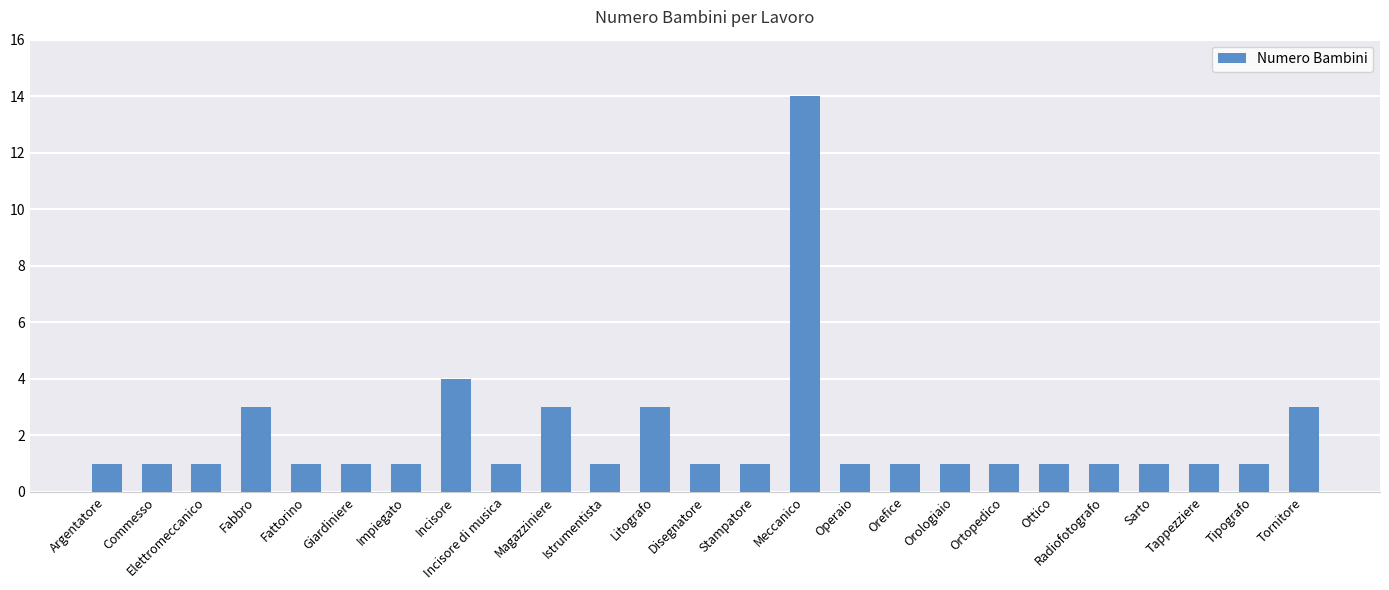

Reading right to left, transcribe all the data shown in this chart.

Tornitore=3	Tipografo=1	Tappezziere=1	Sarto=1	Radiofotografo=1	Ottico=1	Ortopedico=1	Orologiaio=1	Orefice=1	Operaio=1	Meccanico=14	Stampatore=1	Disegnatore=1	Litografo=3	Istrumentista=1	Magazziniere=3	Incisore di musica=1	Incisore=4	Impiegato=1	Giardiniere=1	Fattorino=1	Fabbro=3	Elettromeccanico=1	Commesso=1	Argentatore=1